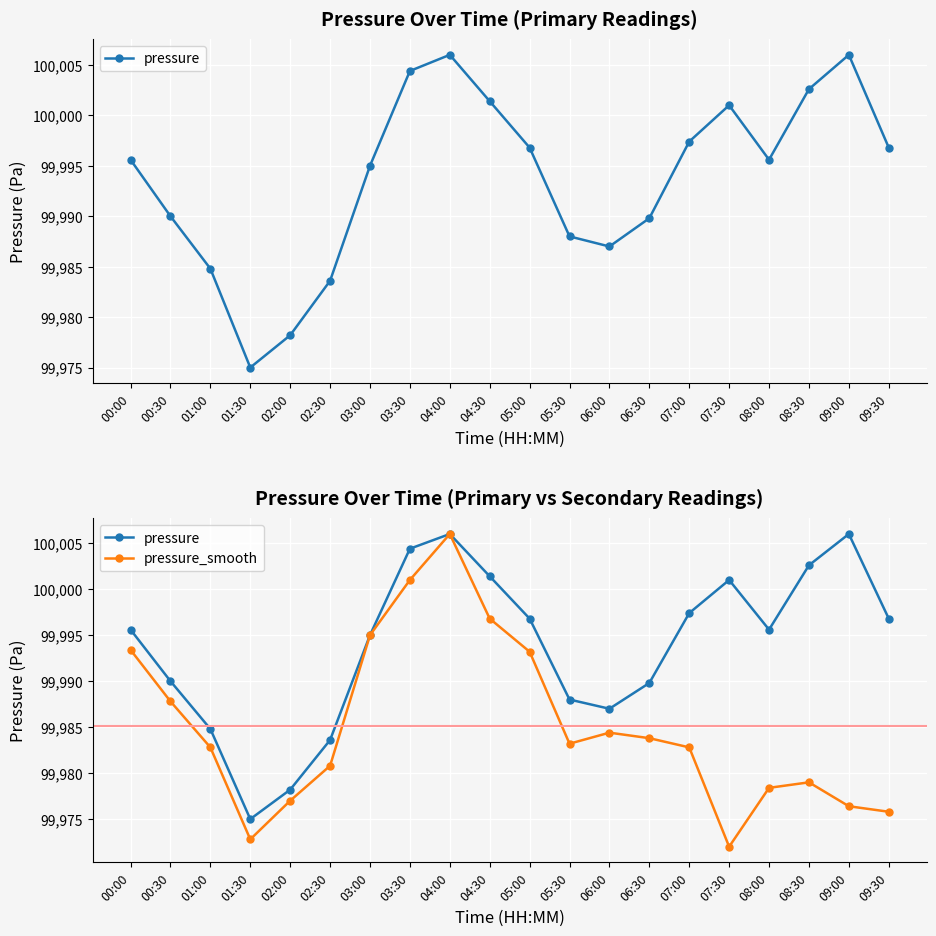

True or false: pressure and pressure_smooth cross at least once.

False